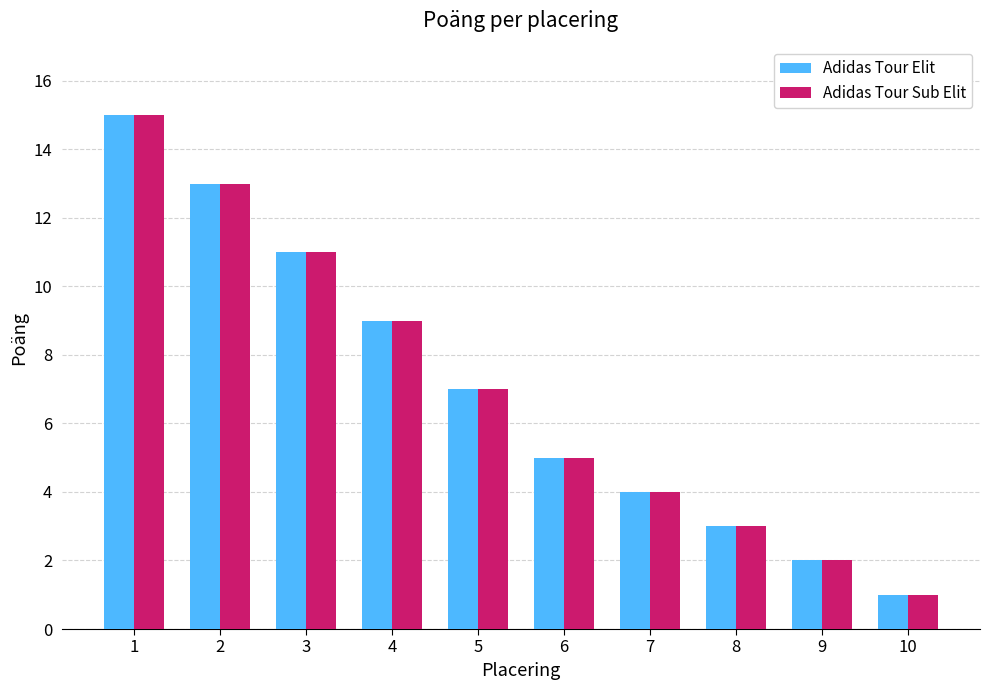

What is the sum of the Adidas Tour Elit values at 8 and 2?

16